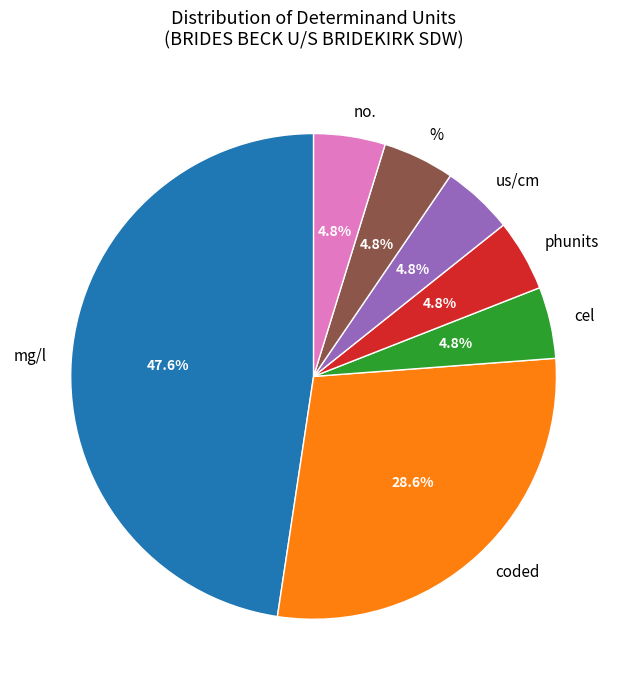

What is the largest slice in the pie chart?

mg/l